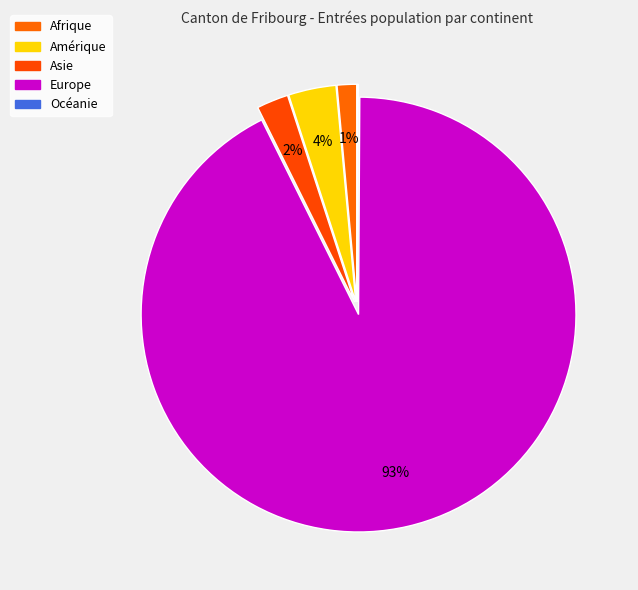

To the nearest percent, what portion does Europe represent?

93%